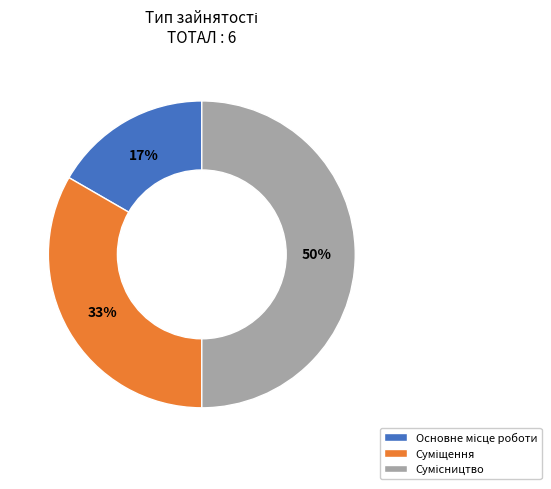

To the nearest percent, what is the difference between the largest and smallest slice percentages?

33%